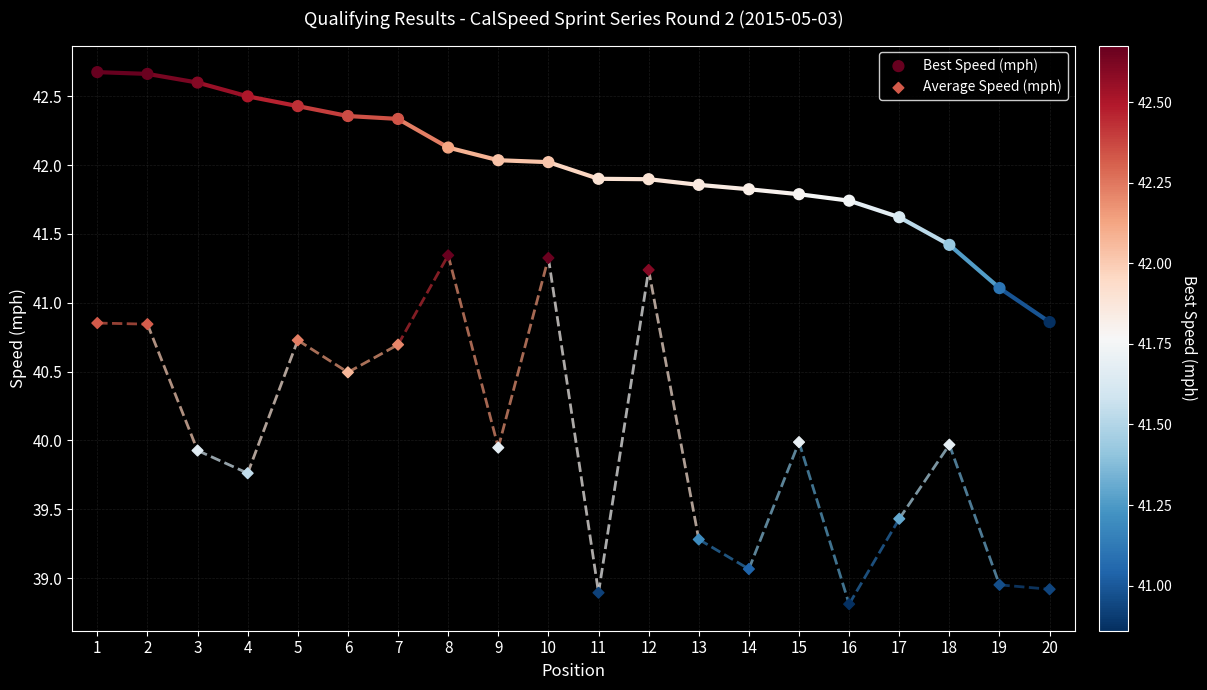

Across all data points, what is the range of X values (max minus min)?

19.0